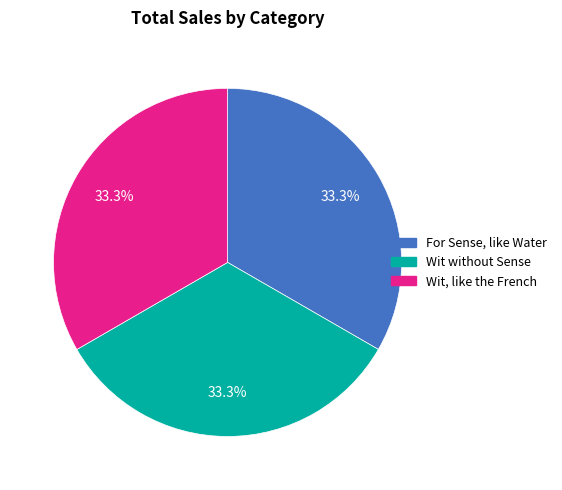

What percentage is the For Sense, like Water slice, to the nearest percent?

33%